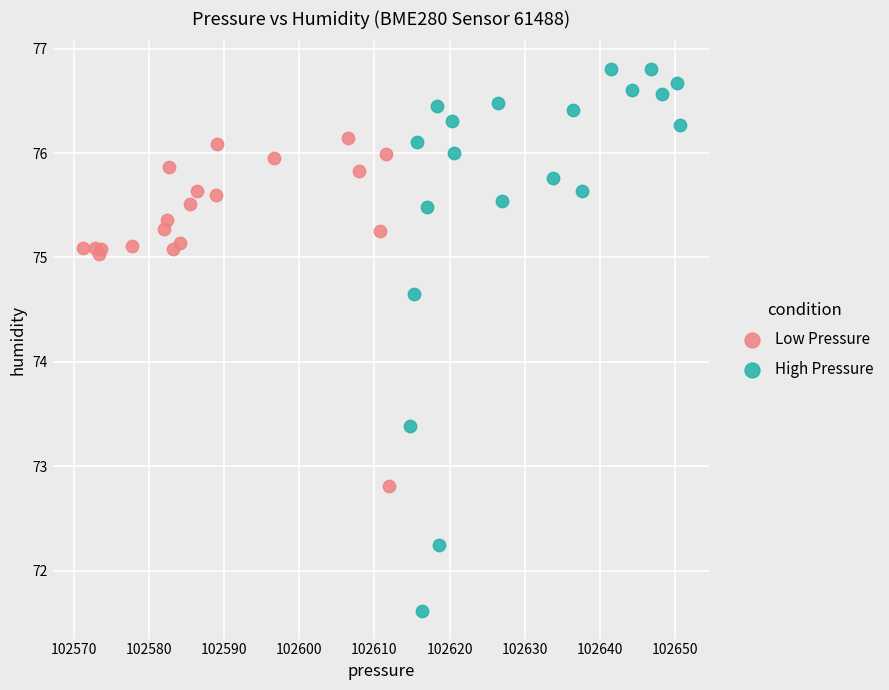

Which series contains the highest Y value?

High Pressure